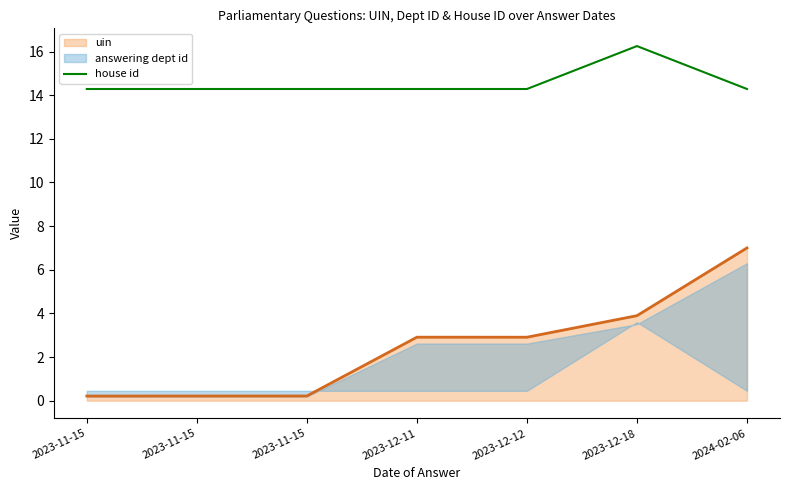

Count the values in the range 14 to 15.

6